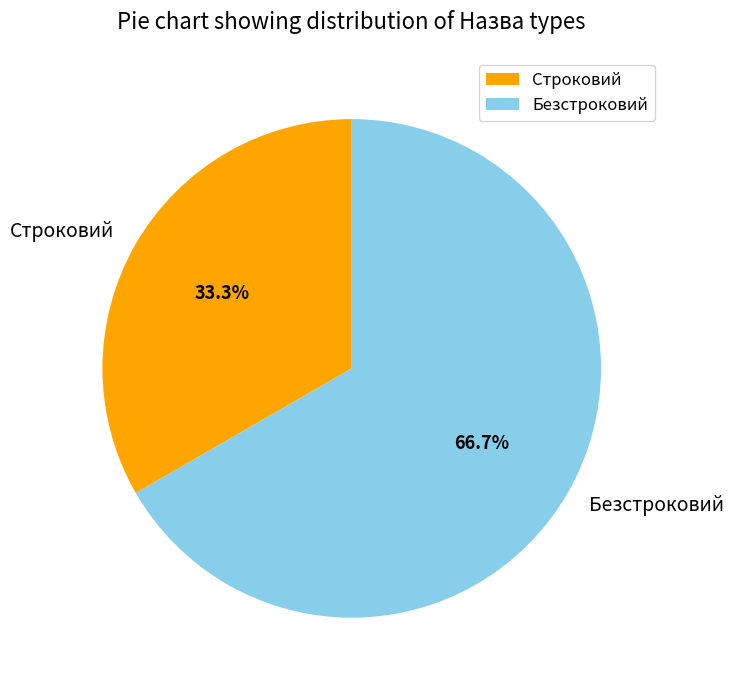

What is the total percentage of Строковий and Безстроковий?

100.0%